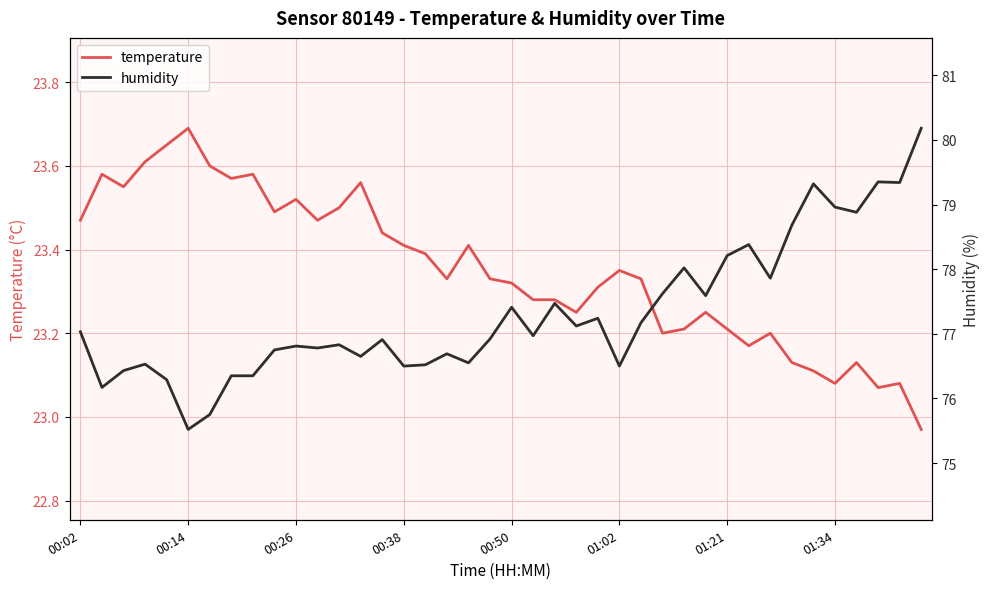

What is the average value of the temperature series?

23.4